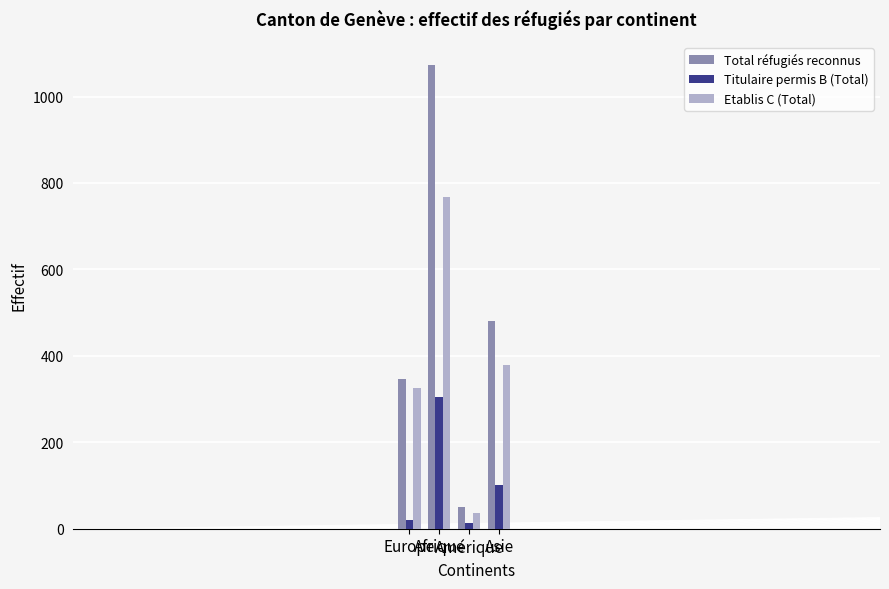

Which series has the largest total across all categories?

Total réfugiés reconnus